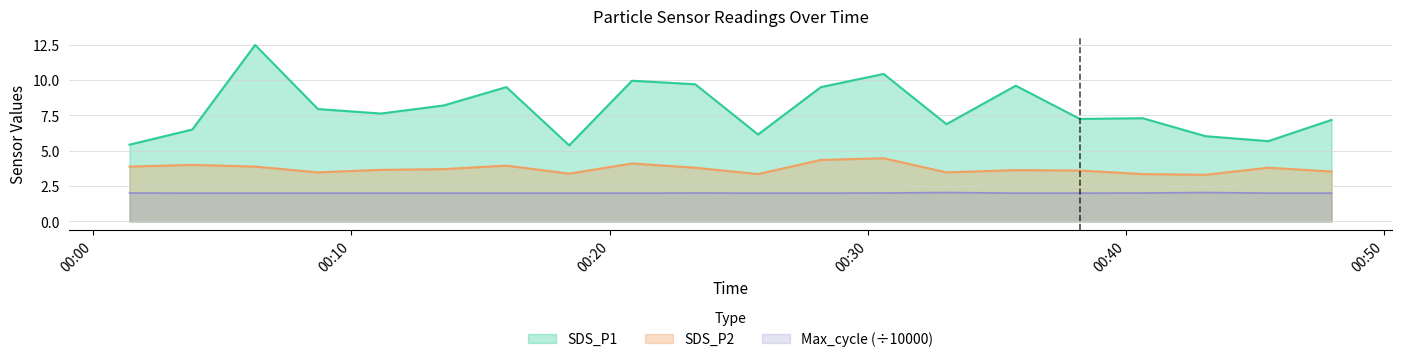

Reading left to right, list all the values displayed in this chart.

SDS_P1: 5.4	6.5	12.5	8.0	7.6	8.2	9.5	5.4	9.9	9.7	6.2	9.5	10.4	6.9	9.6	7.2	7.3	6.0	5.7	7.2
SDS_P2: 3.9	4.0	3.9	3.5	3.6	3.7	4.0	3.4	4.1	3.8	3.4	4.3	4.5	3.5	3.6	3.6	3.4	3.3	3.8	3.5
Max_cycle: 2.0	2.0	2.0	2.0	2.0	2.0	2.0	2.0	2.0	2.0	2.0	2.0	2.0	2.0	2.0	2.0	2.0	2.0	2.0	2.0